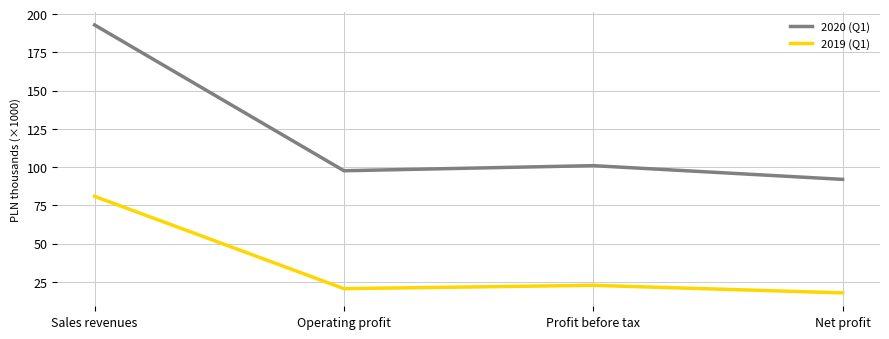

True or false: 2019 (Q1) and 2020 (Q1) cross at least once.

False